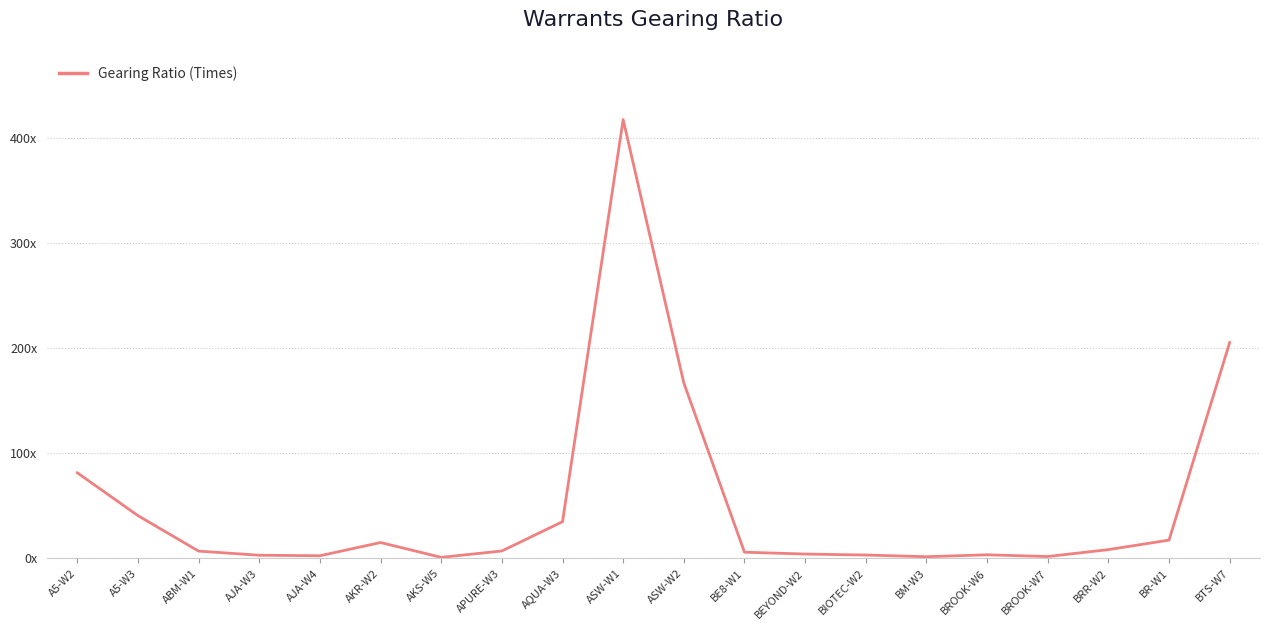

What position from the right is A5-W2?

20